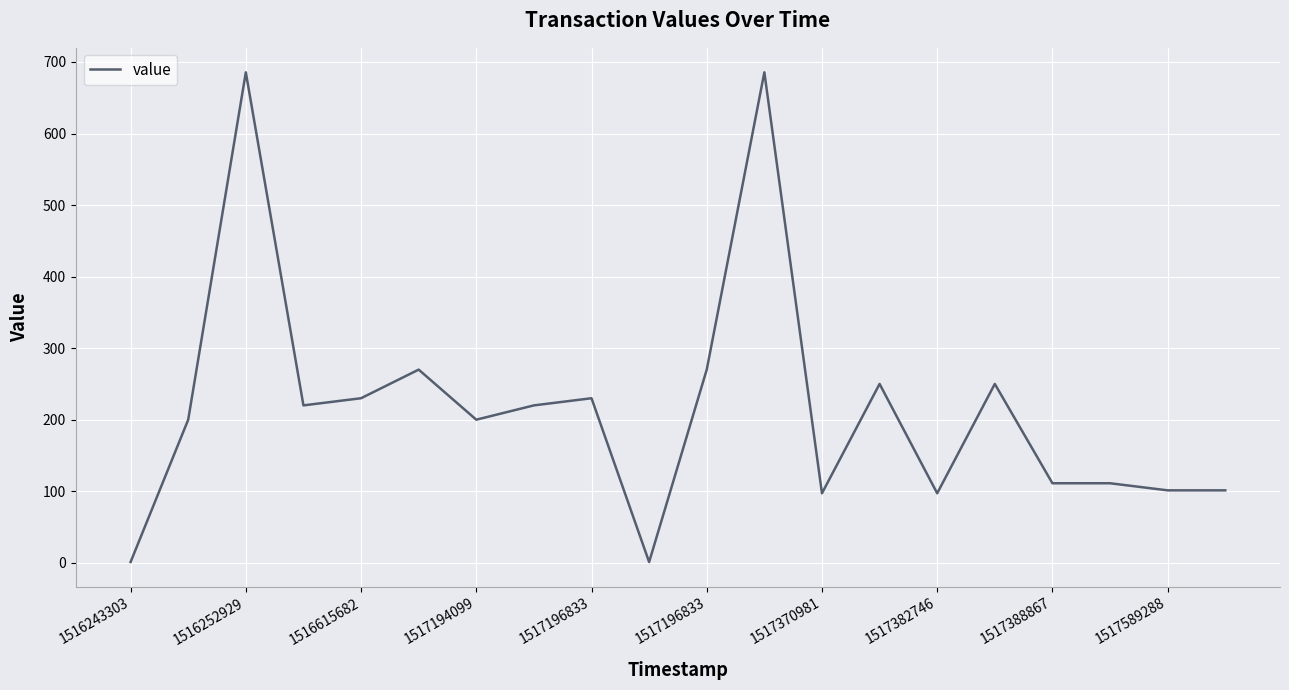

What is the maximum value shown in the chart?

685.6